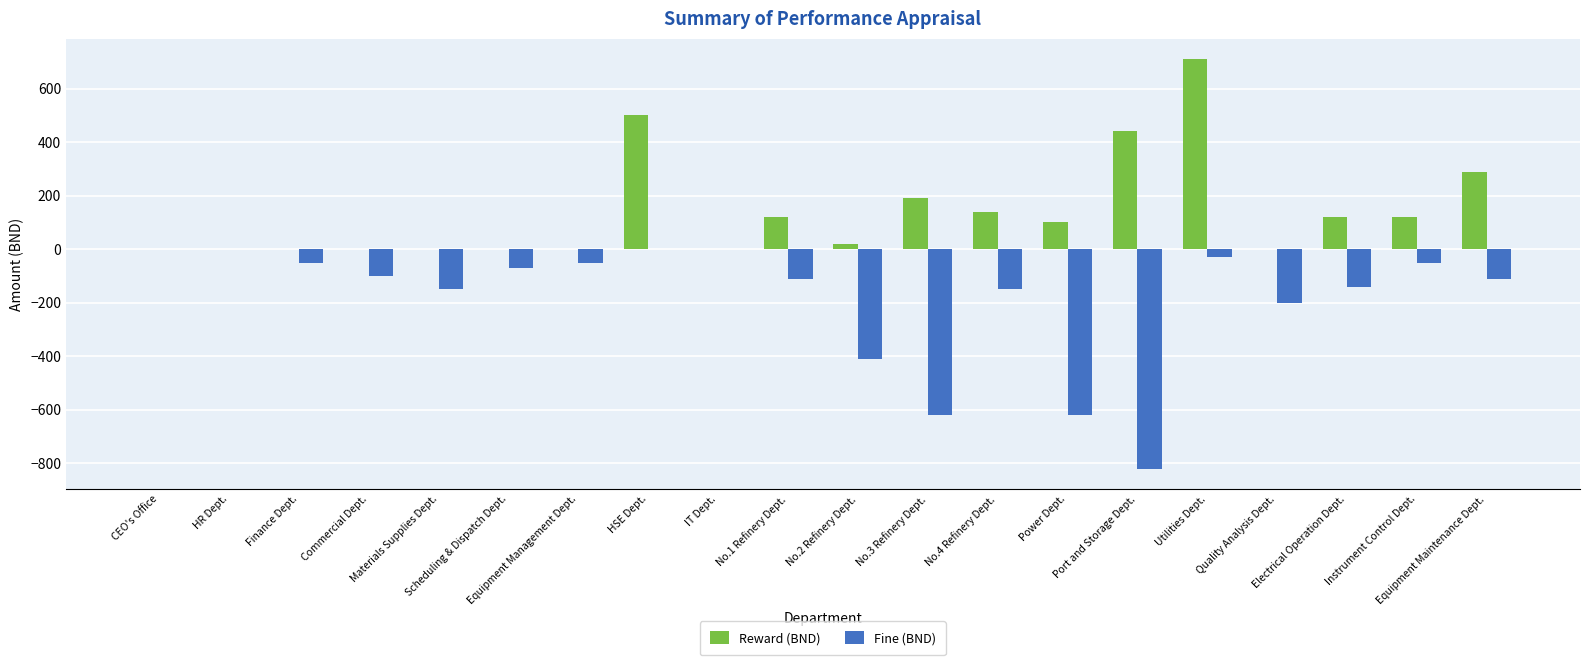

Reading left to right, extract all data points from this chart.

Reward (BND): 0	0	0	0	0	0	0	500	0	120	20	190	140	100	440	710	0	120	120	290
Fine (BND): 0	0	-50	-100	-150	-70	-50	0	0	-110	-410	-620	-150	-620	-820	-30	-200	-140	-50	-110